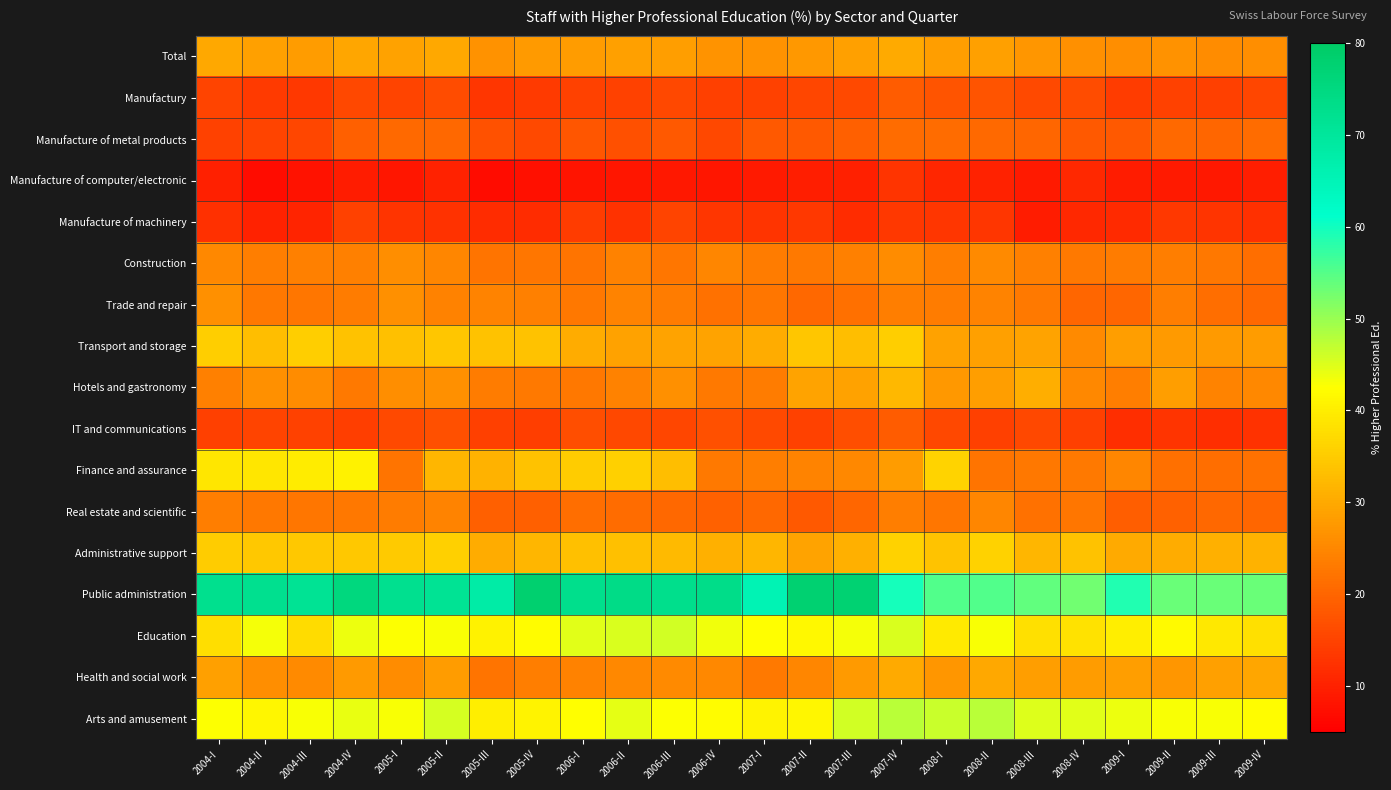

Which series has the largest total across all categories?

Public administration